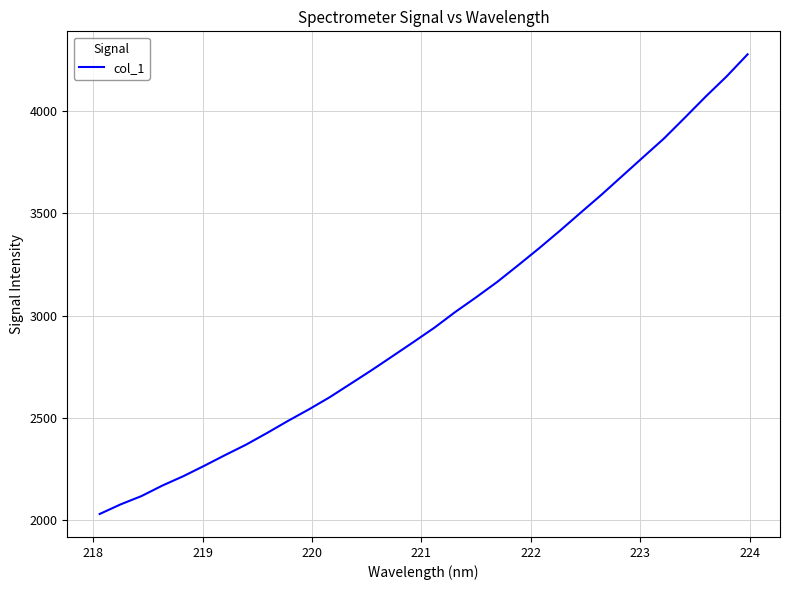

What is the maximum value shown in the chart?

4277.9